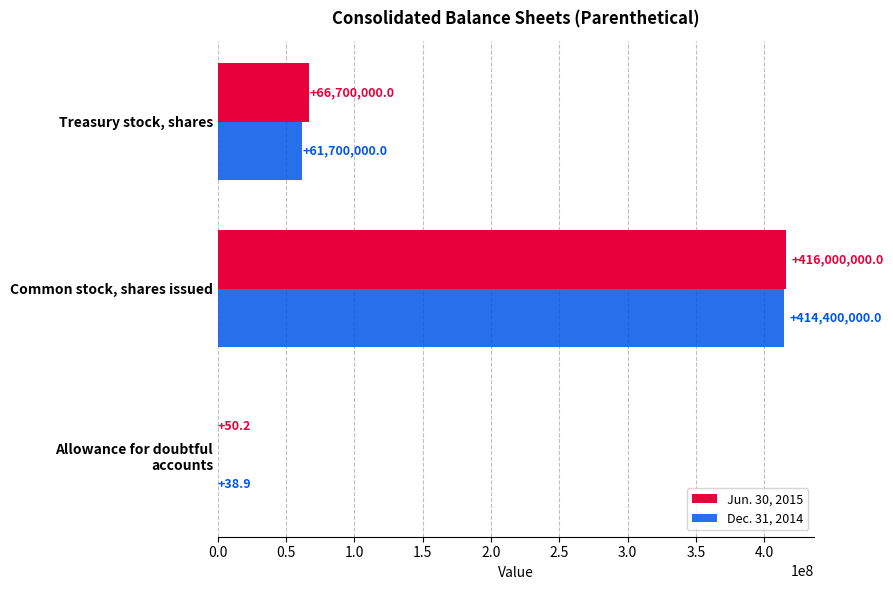

What is the maximum value shown in the chart?

416000000.0